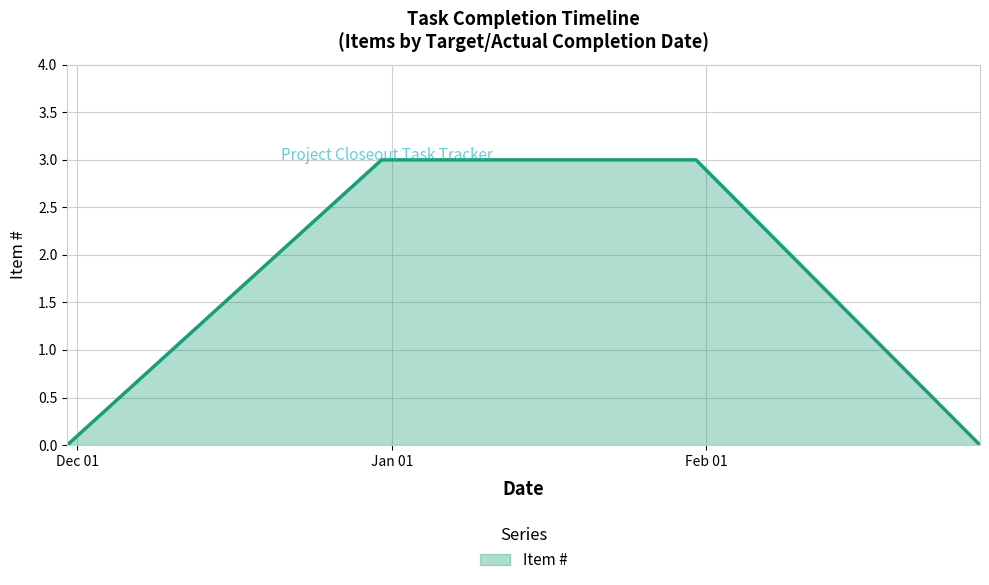

What is the greatest value displayed?

3